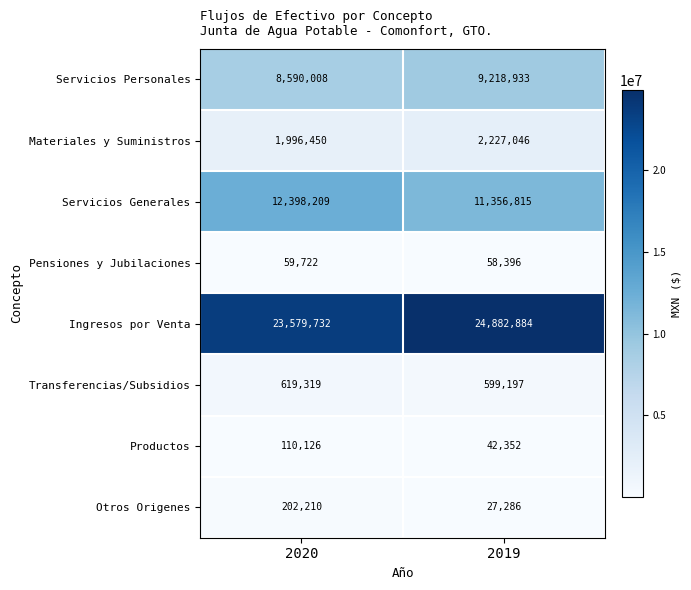

What is the greatest value displayed?

24882884